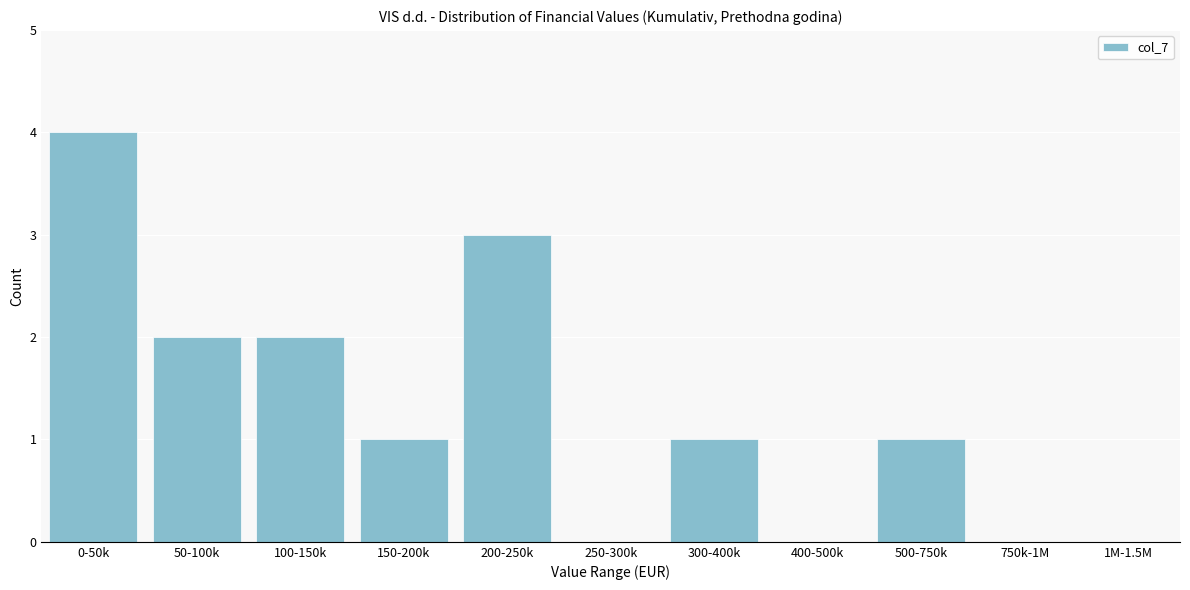

Reading right to left, transcribe all the data shown in this chart.

1M-1.5M=0	750k-1M=0	500-750k=1	400-500k=0	300-400k=1	250-300k=0	200-250k=3	150-200k=1	100-150k=2	50-100k=2	0-50k=4